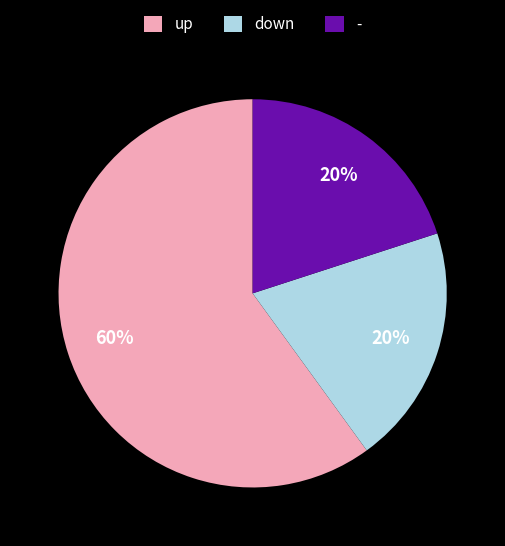

What is the ratio of the value at - to the value at down?

1.0